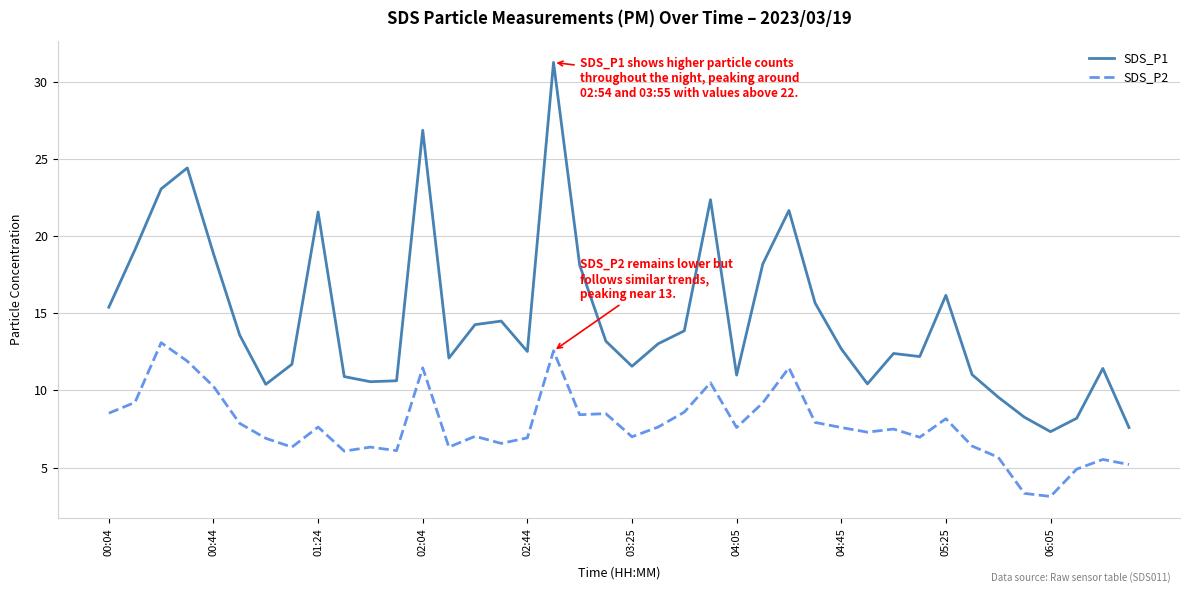

Which series has the largest range (max minus min)?

SDS_P1